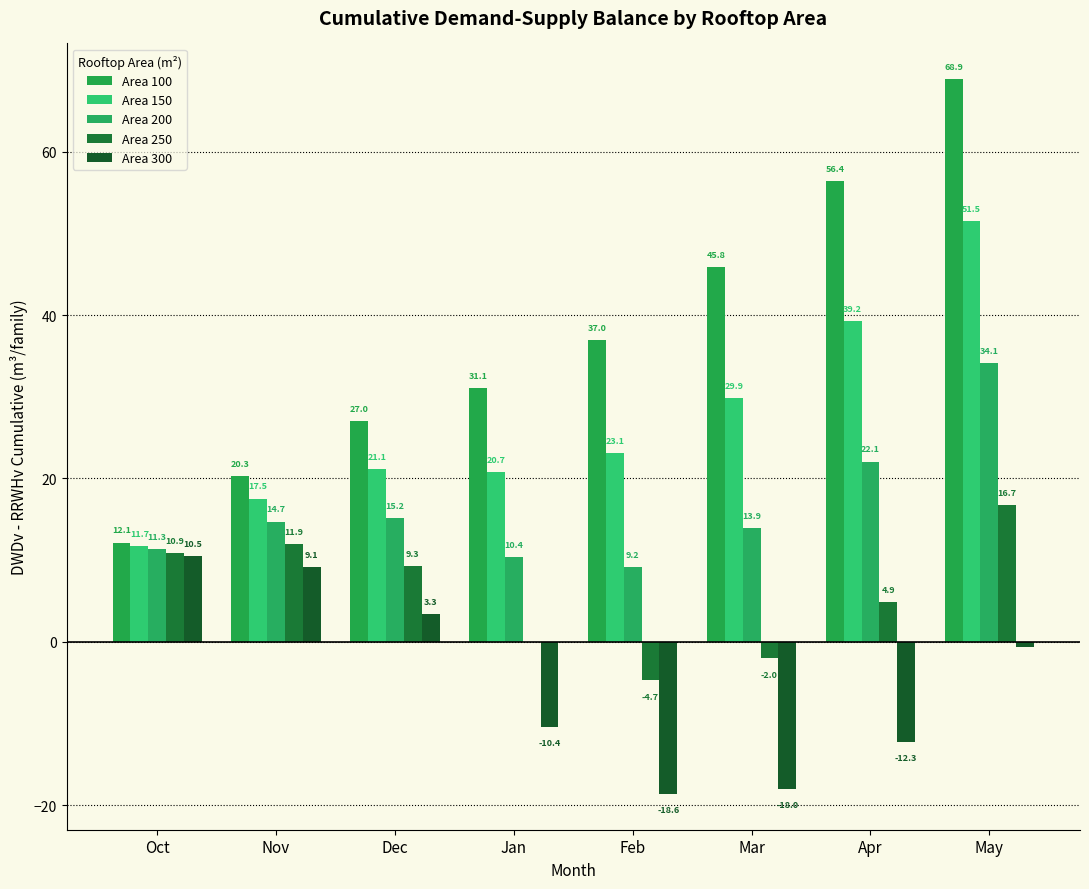

What is the maximum value for Area 150?

51.5